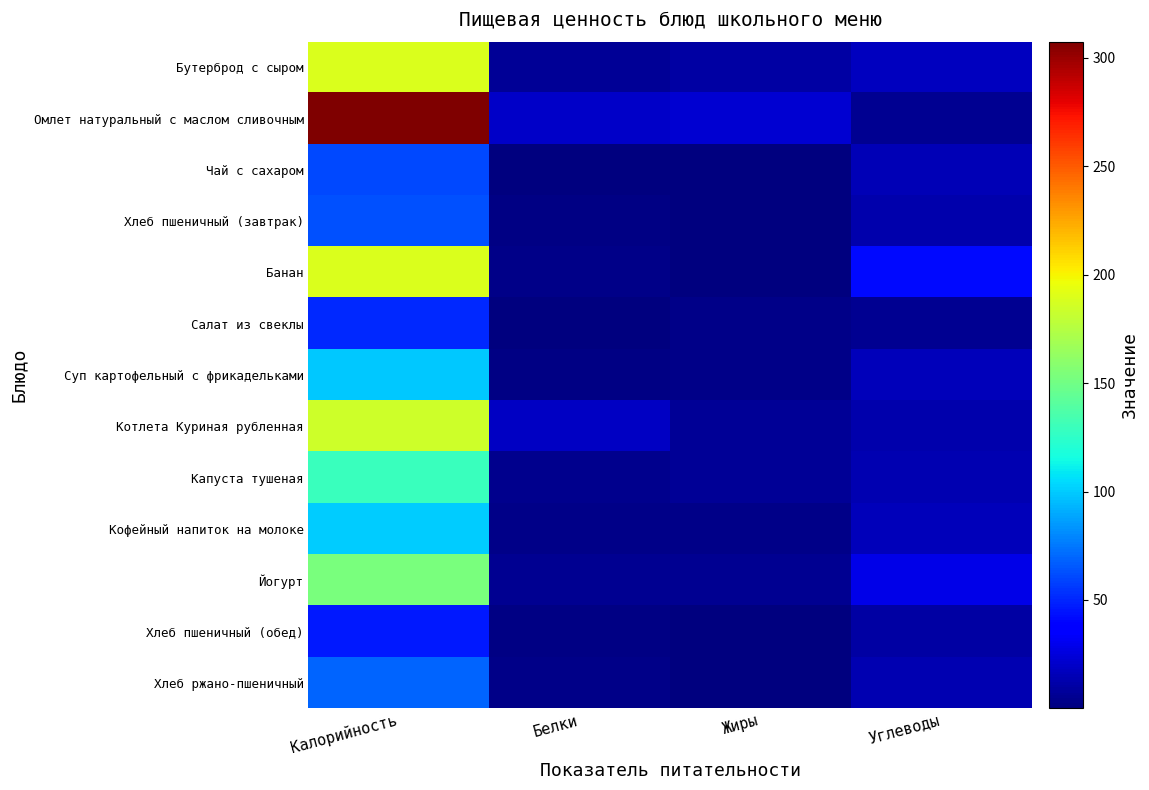

Reading left to right, list all the values displayed in this chart.

Бутерброд с сыром: Калорийность=188.7	Белки=7.0	Жиры=10.0	Углеводы=17.8
Омлет натуральный с маслом сливочным: Калорийность=307.5	Белки=19.6	Жиры=22.8	Углеводы=6.0
Чай с сахаром: Калорийность=61.3	Белки=0.2	Жиры=0.1	Углеводы=15.0
Хлеб пшеничный (завтрак): Калорийность=62.5	Белки=2.0	Жиры=0.2	Углеводы=13.1
Банан: Калорийность=189.0	Белки=3.0	Жиры=1.0	Углеводы=42.0
Салат из свеклы: Калорийность=51.4	Белки=0.9	Жиры=3.0	Углеводы=5.1
Суп картофельный с фрикадельками: Калорийность=99.2	Белки=2.3	Жиры=2.9	Углеводы=16.0
Котлета Куриная рубленная: Калорийность=184.6	Белки=18.3	Жиры=7.0	Углеводы=12.2
Капуста тушеная: Калорийность=129.2	Белки=4.0	Жиры=6.4	Углеводы=13.9
Кофейный напиток на молоке: Калорийность=100.6	Белки=3.2	Жиры=2.7	Углеводы=15.9
Йогурт: Калорийность=153.4	Белки=5.4	Жиры=5.0	Углеводы=28.1
Хлеб пшеничный (обед): Калорийность=46.9	Белки=1.5	Жиры=0.2	Углеводы=9.8
Хлеб ржано-пшеничный: Калорийность=69.6	Белки=2.6	Жиры=0.5	Углеводы=13.7